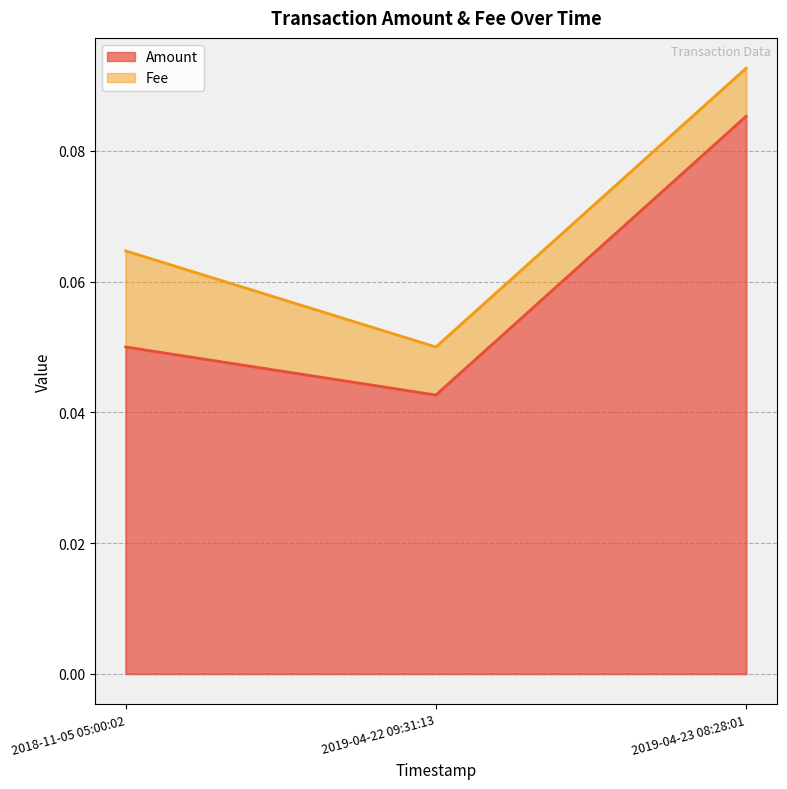

The value of Amount at 2019-04-22 09:31:13 is 0.0. True or false?

True